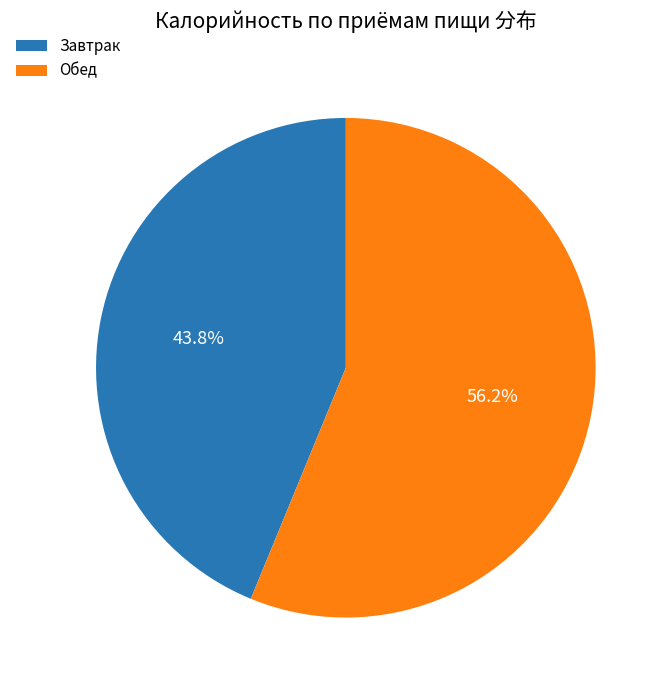

To the nearest percent, what percentage of the pie is Обед?

56%